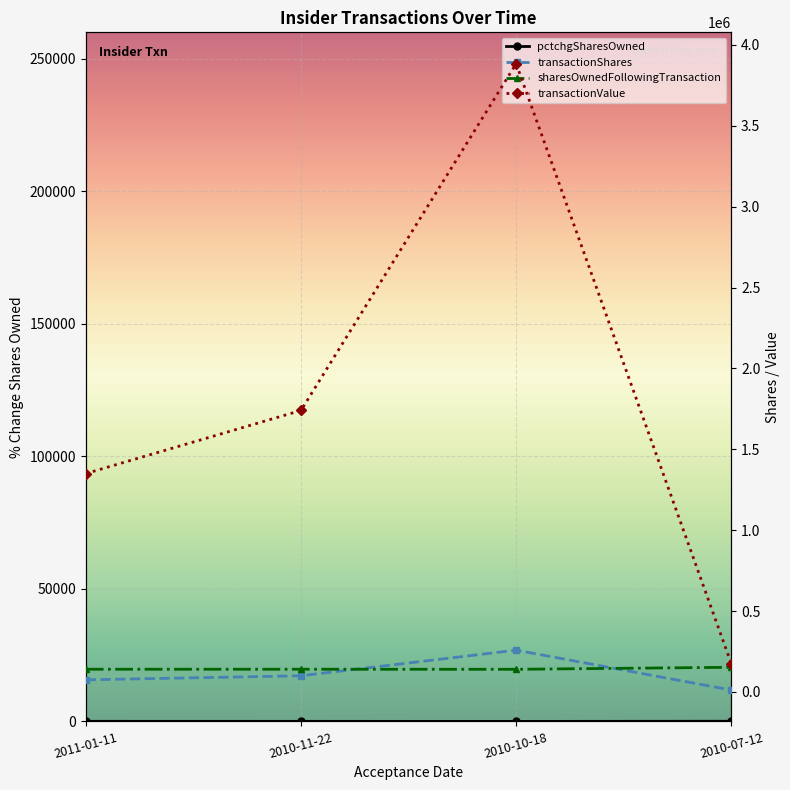

What is the spread (max minus min) of values at 2010-10-18?

3883802